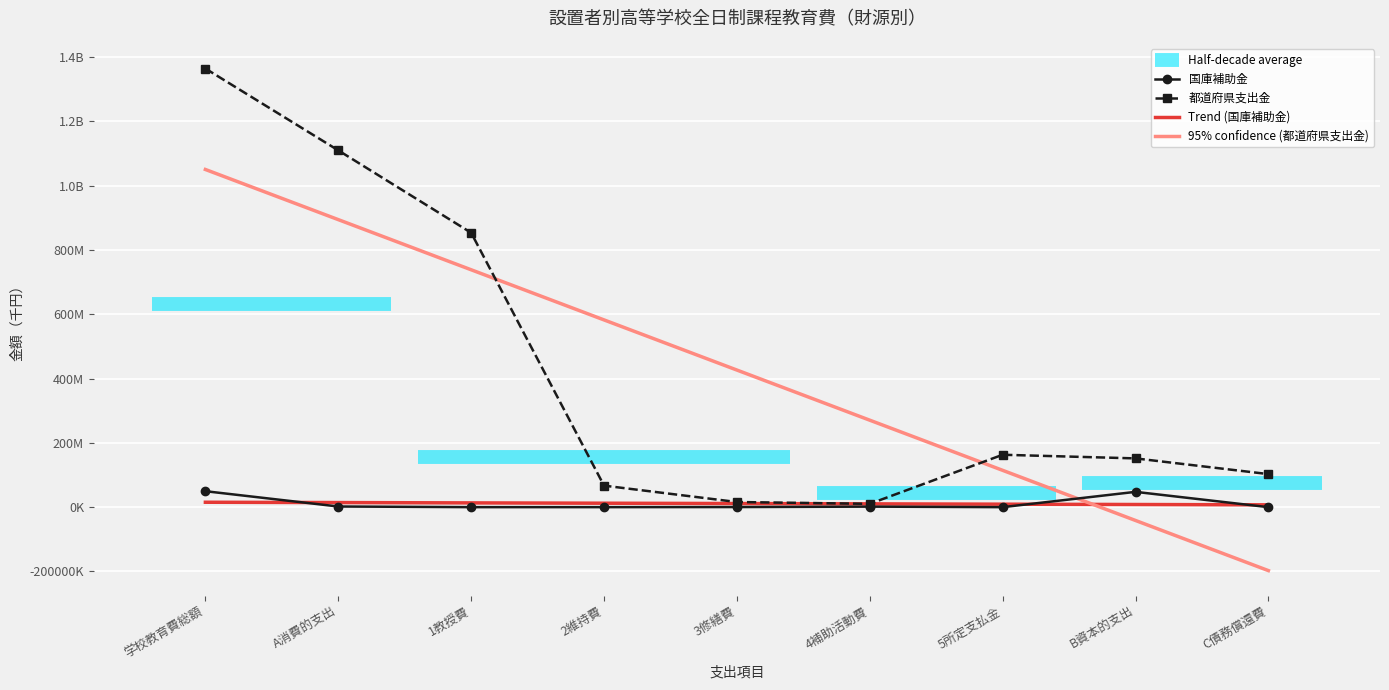

Where does the 国庫補助金 series first go above 327073?

学校教育費総額